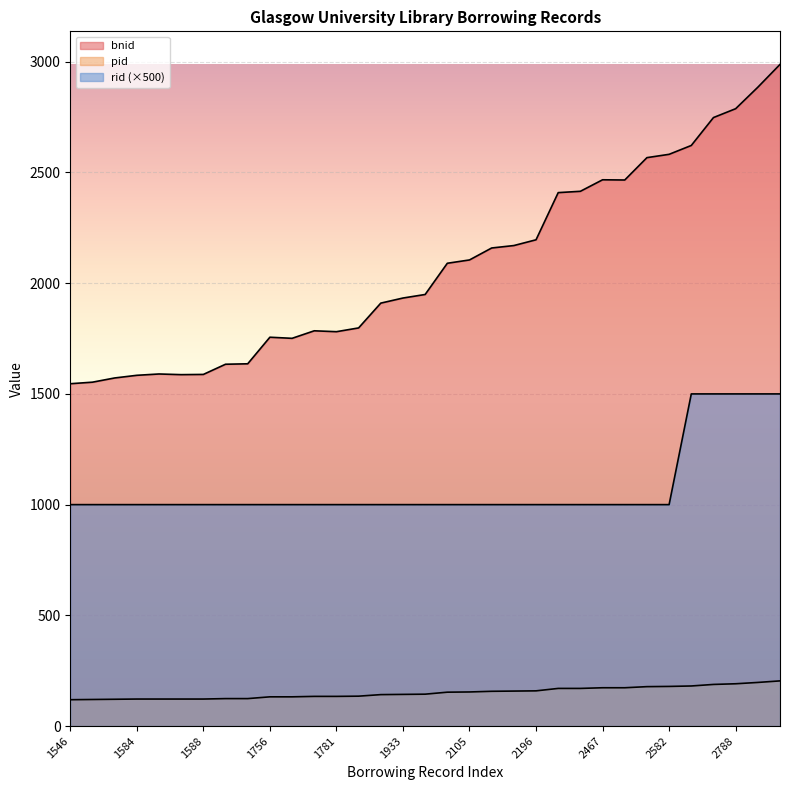

True or false: pid has more than 1 interior local peaks.

False